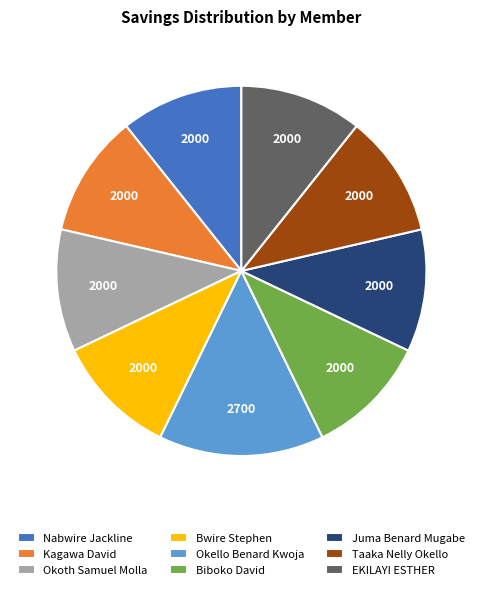

Is the sum of Juma Benard Mugabe and Taaka Nelly Okello greater than half?

No